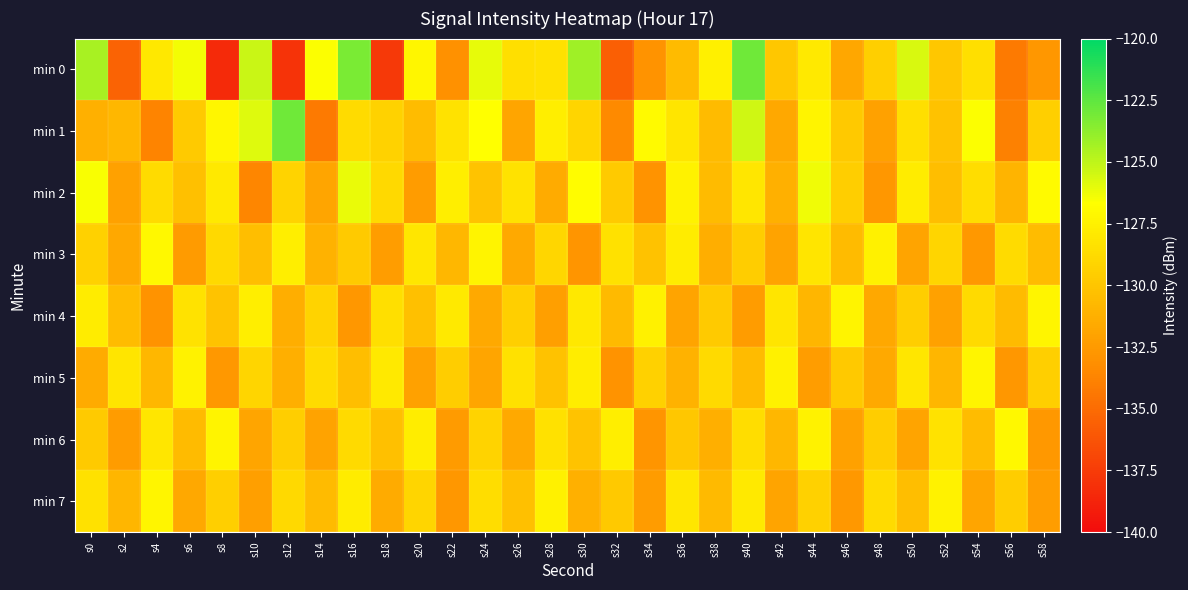

What is the greatest value displayed?

-122.9